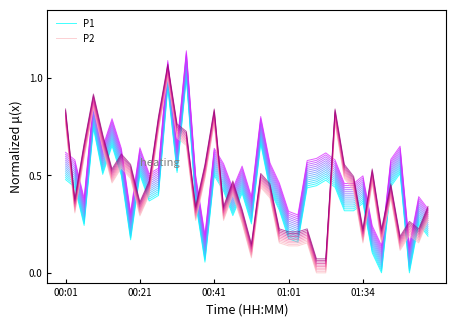

Where is P2 nearest to the value 0?

27